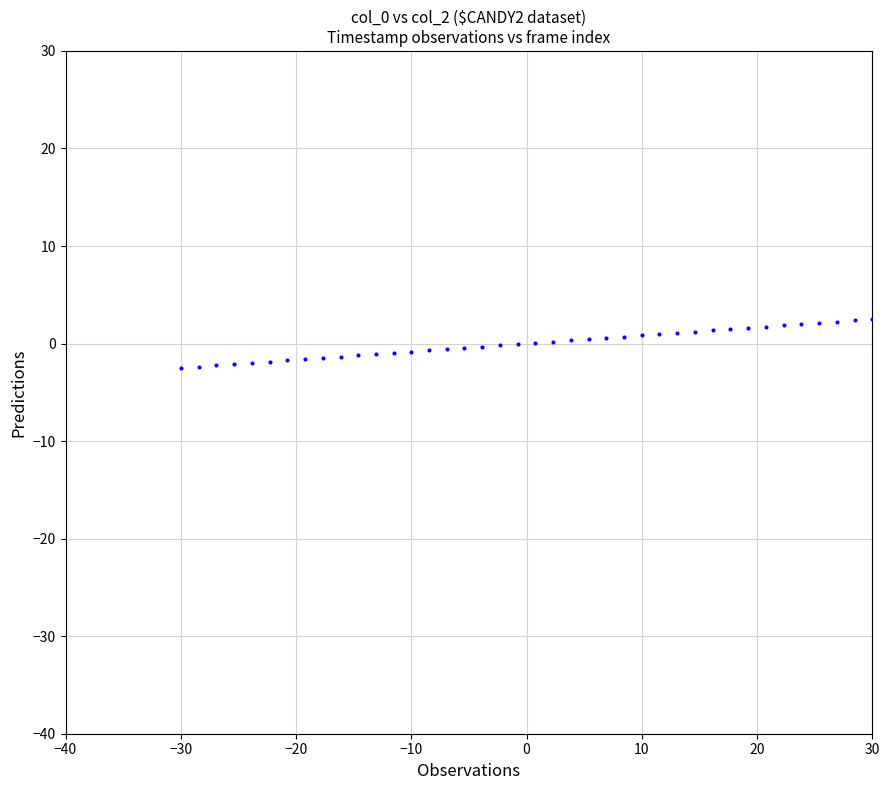

What is the range of X values (max minus min)?

60.0